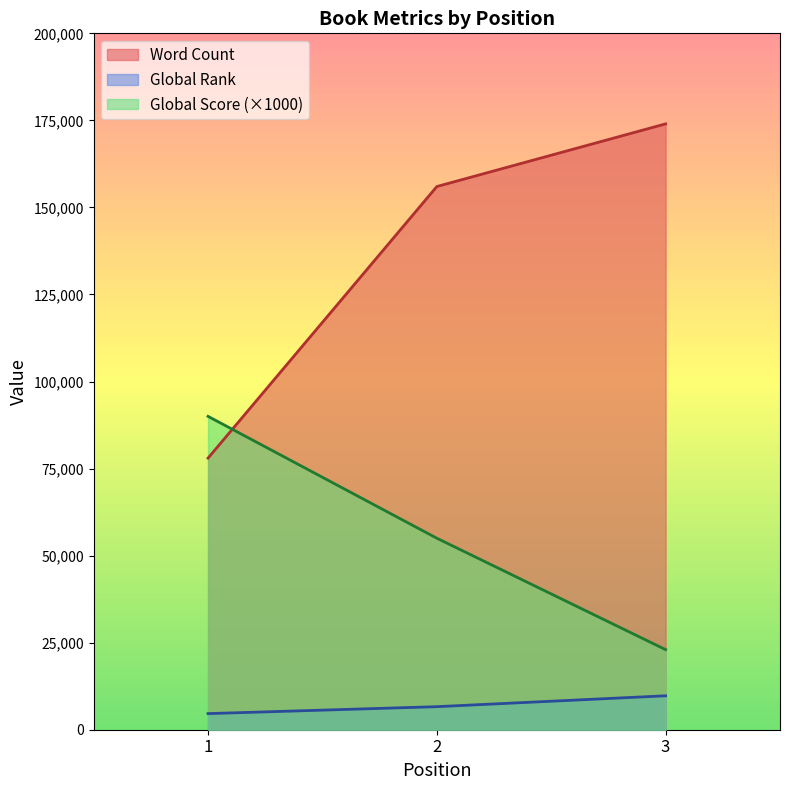

Which label corresponds to the smallest value in the chart?

1